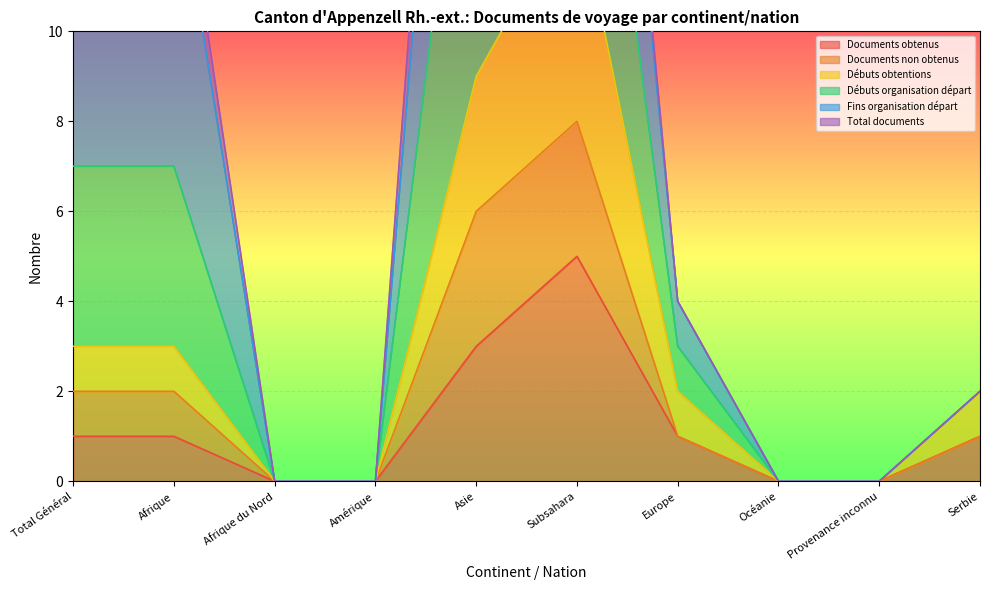

True or false: Débuts obtentions and Documents obtenus intersect in this chart.

False